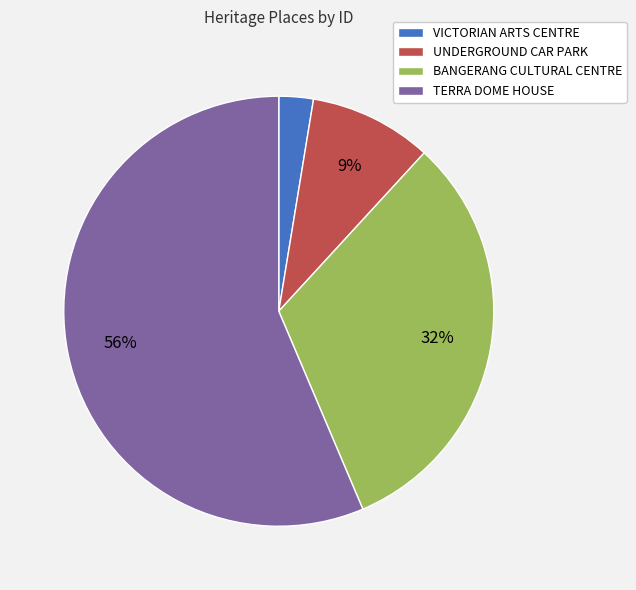

To the nearest percent, what is the average slice percentage?

25%